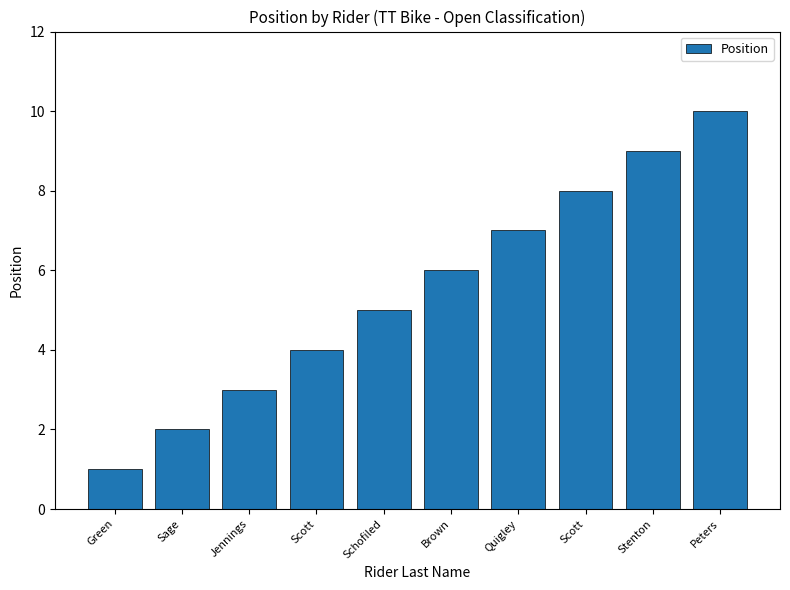

How many bars are there in total?

10